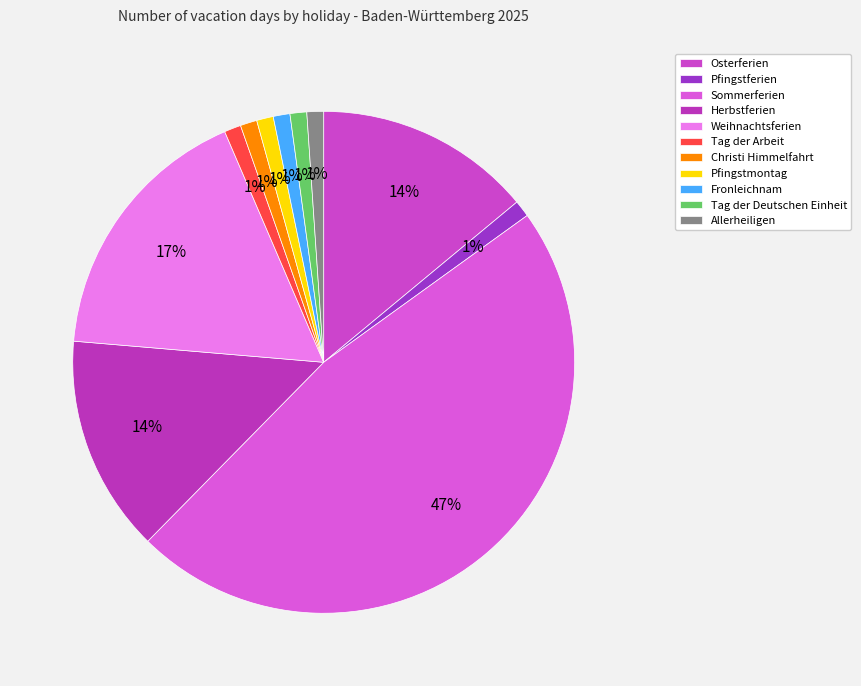

Does any single category account for the majority?

No